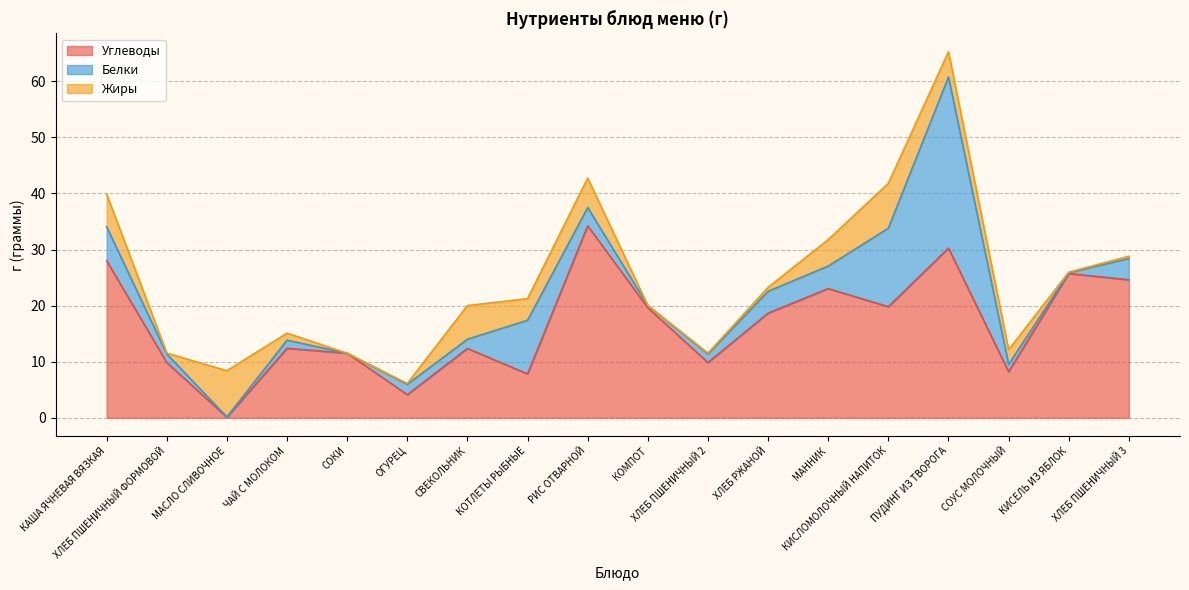

What is the label of the 12th point from the right?

СВЕКОЛЬНИК